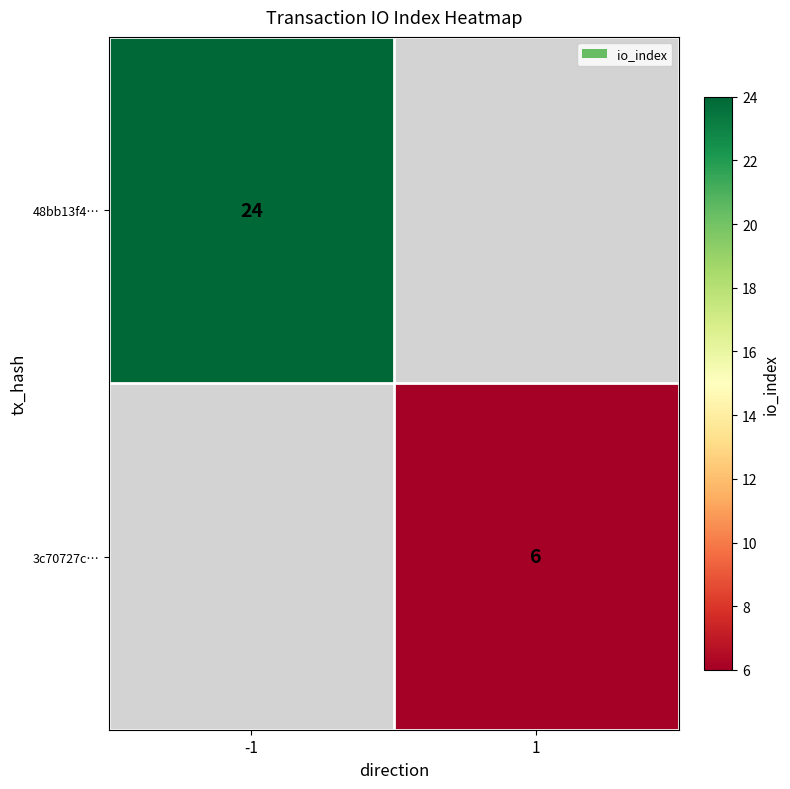

True or false: 3c70727c… has a value of 9 at 1.

False